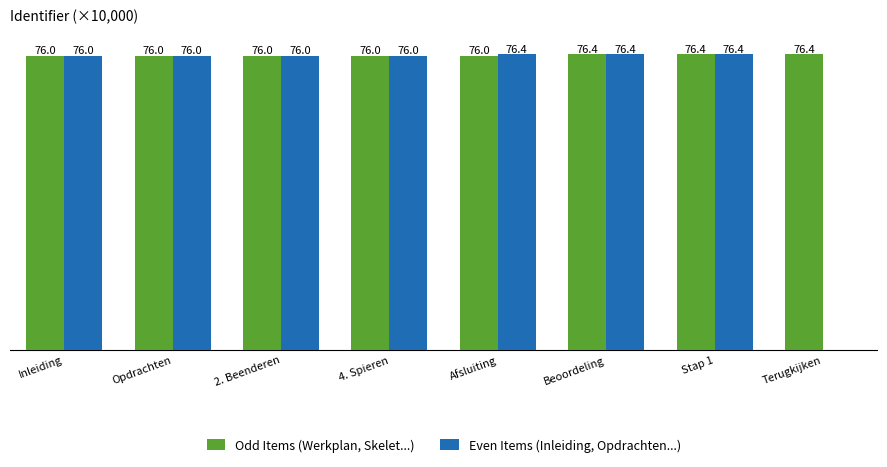

Which series has the largest total across all categories?

Odd Items (Werkplan, Skelet...)